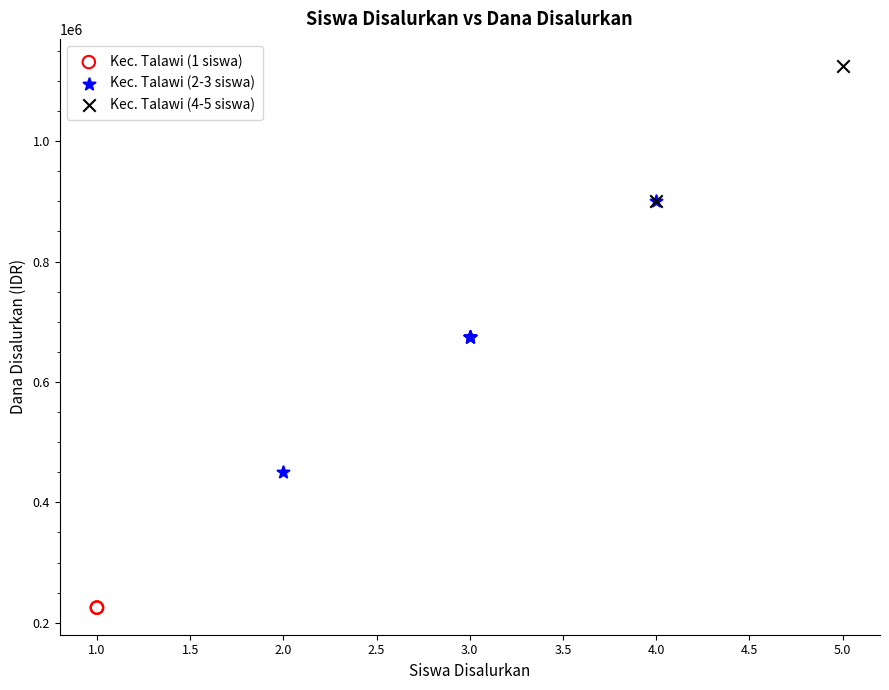

What are all the series names shown in the legend?

Kec. Talawi (1 siswa), Kec. Talawi (2-3 siswa), Kec. Talawi (4-5 siswa)